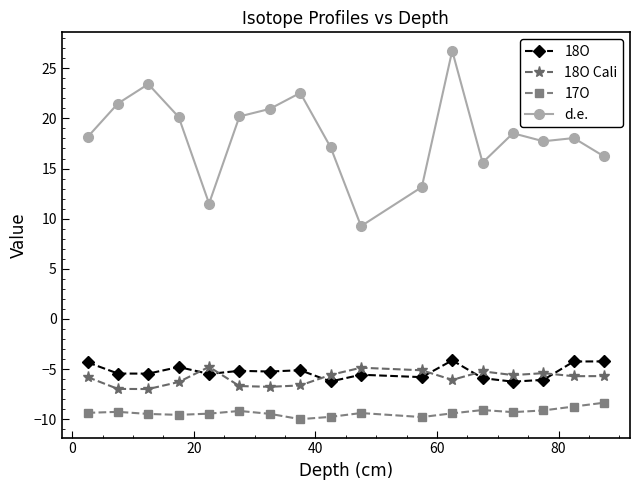

What is the lowest value of the 18O Cali series?

-7.0